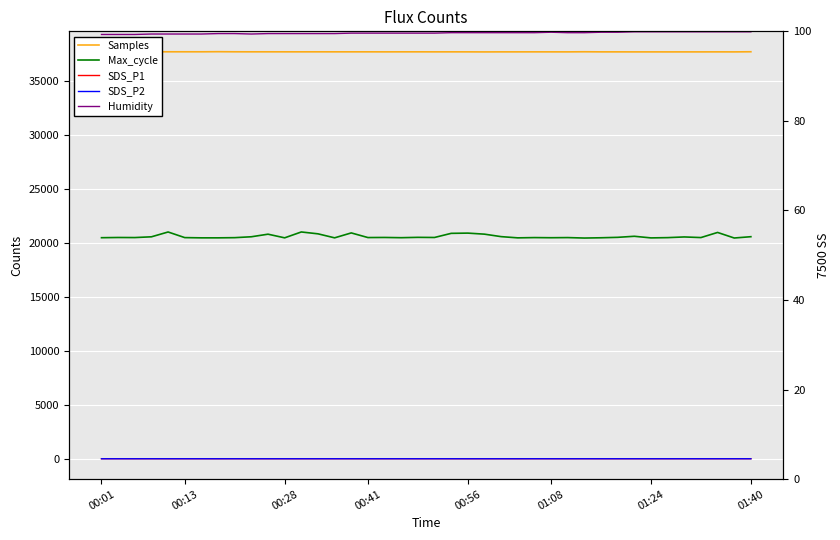

What is the difference between the Samples values at 18 and 24?

2.5